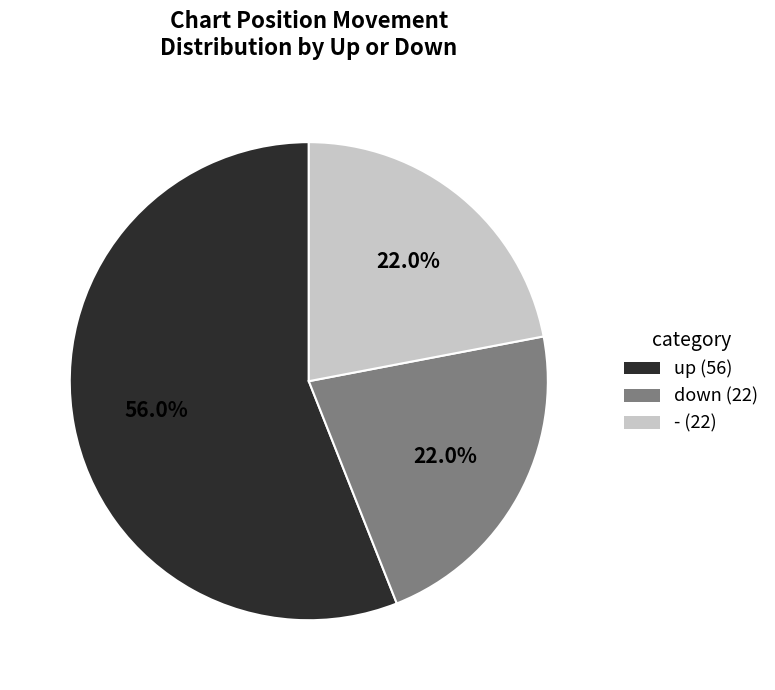

What percentage is NOT represented by up?

44.0%